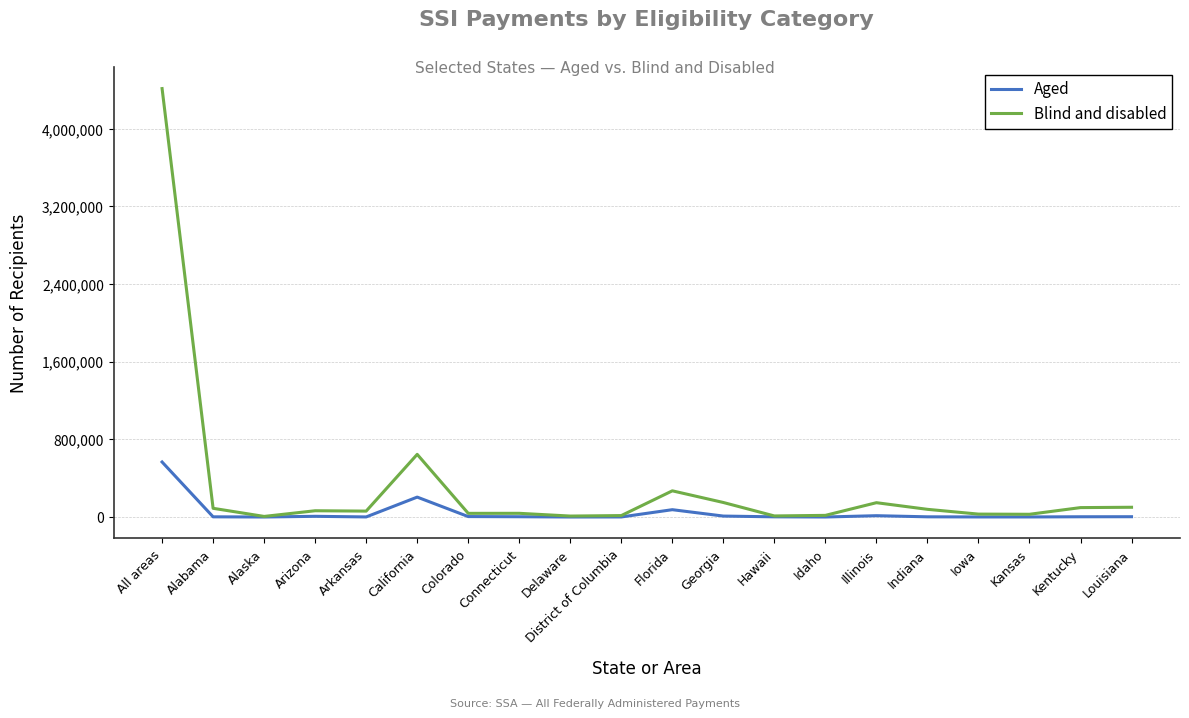

What are all the series names shown in the legend?

Aged, Blind and disabled